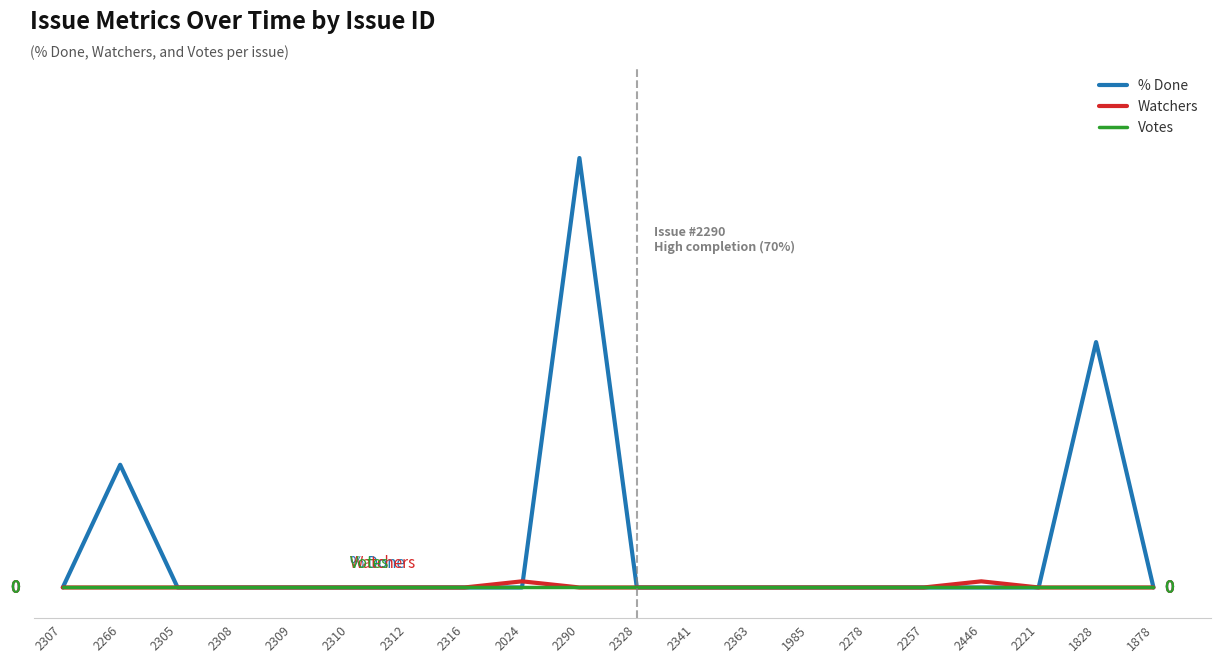

Which label corresponds to the largest value in the chart?

2290